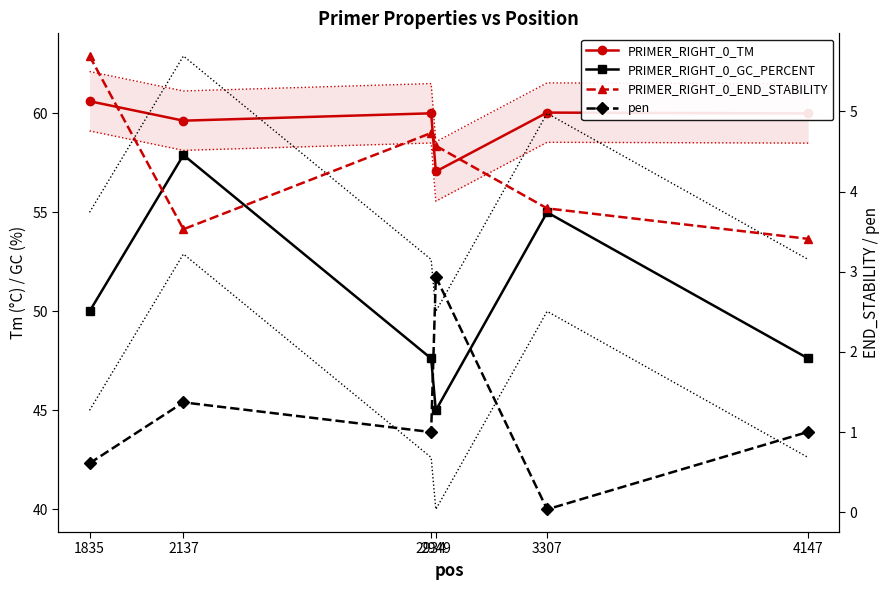

Rank the series by their maximum value, from highest to lowest.

PRIMER_RIGHT_0_TM, PRIMER_RIGHT_0_GC_PERCENT, PRIMER_RIGHT_0_END_STABILITY, pen